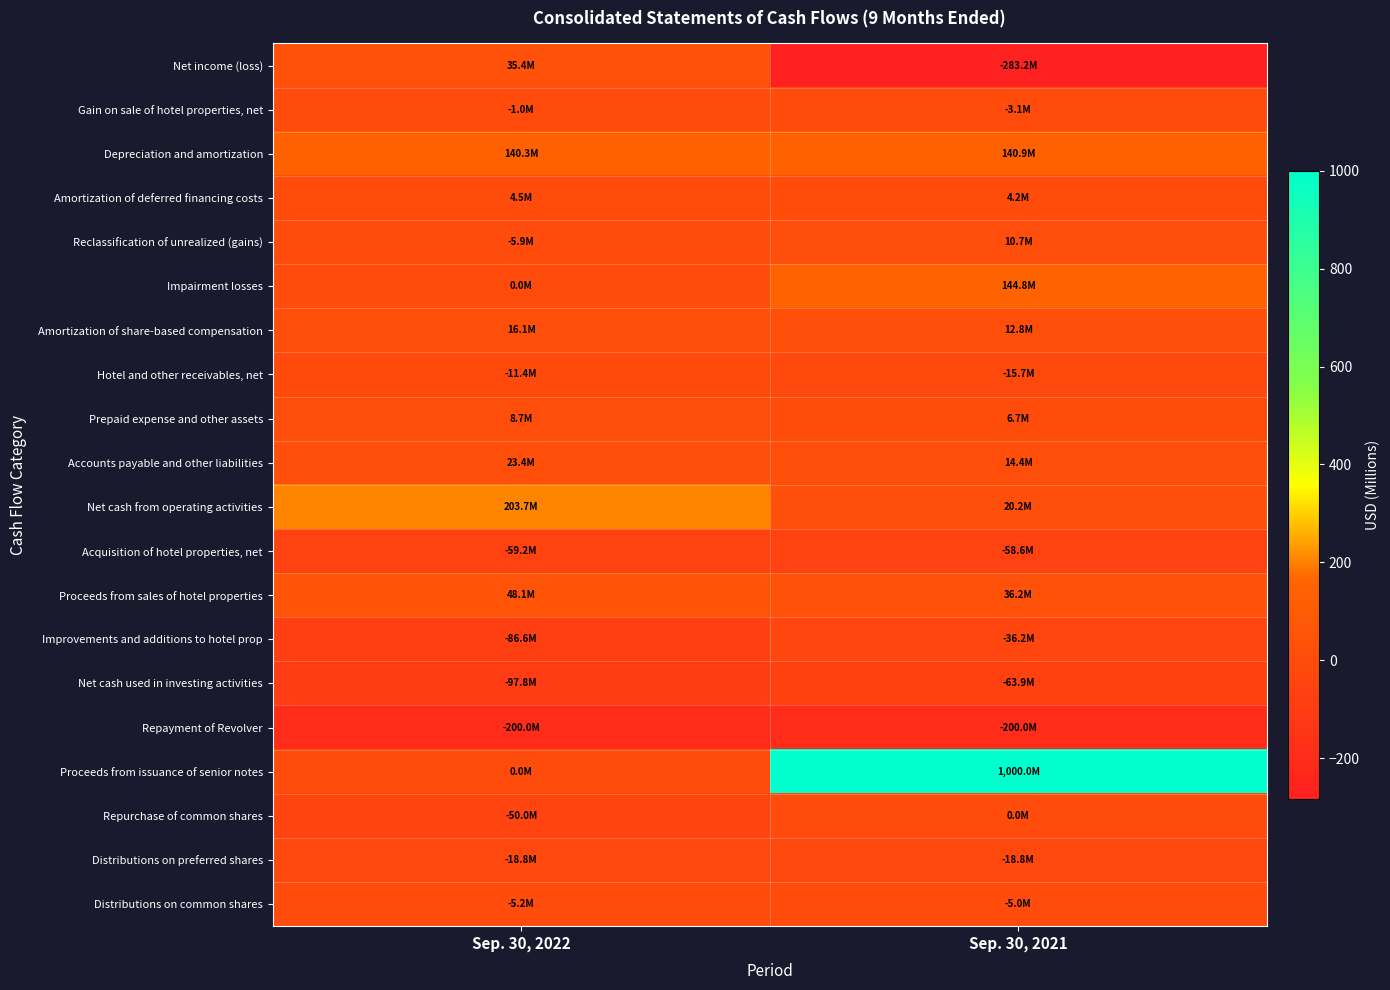

Reading left to right, list all the values displayed in this chart.

Net income (loss): Sep. 30, 2022=35.4	Sep. 30, 2021=-283.2
Gain on sale of hotel properties, net: Sep. 30, 2022=-1.0	Sep. 30, 2021=-3.1
Depreciation and amortization: Sep. 30, 2022=140.3	Sep. 30, 2021=140.9
Amortization of deferred financing costs: Sep. 30, 2022=4.5	Sep. 30, 2021=4.2
Reclassification of unrealized (gains): Sep. 30, 2022=-5.9	Sep. 30, 2021=10.7
Impairment losses: Sep. 30, 2022=0.0	Sep. 30, 2021=144.8
Amortization of share-based compensation: Sep. 30, 2022=16.1	Sep. 30, 2021=12.8
Hotel and other receivables, net: Sep. 30, 2022=-11.4	Sep. 30, 2021=-15.7
Prepaid expense and other assets: Sep. 30, 2022=8.7	Sep. 30, 2021=6.7
Accounts payable and other liabilities: Sep. 30, 2022=23.4	Sep. 30, 2021=14.4
Net cash from operating activities: Sep. 30, 2022=203.7	Sep. 30, 2021=20.2
Acquisition of hotel properties, net: Sep. 30, 2022=-59.2	Sep. 30, 2021=-58.6
Proceeds from sales of hotel properties: Sep. 30, 2022=48.1	Sep. 30, 2021=36.2
Improvements and additions to hotel prop: Sep. 30, 2022=-86.6	Sep. 30, 2021=-36.2
Net cash used in investing activities: Sep. 30, 2022=-97.8	Sep. 30, 2021=-63.9
Repayment of Revolver: Sep. 30, 2022=-200.0	Sep. 30, 2021=-200.0
Proceeds from issuance of senior notes: Sep. 30, 2022=0.0	Sep. 30, 2021=1000.0
Repurchase of common shares: Sep. 30, 2022=-50.0	Sep. 30, 2021=0.0
Distributions on preferred shares: Sep. 30, 2022=-18.8	Sep. 30, 2021=-18.8
Distributions on common shares: Sep. 30, 2022=-5.2	Sep. 30, 2021=-5.0